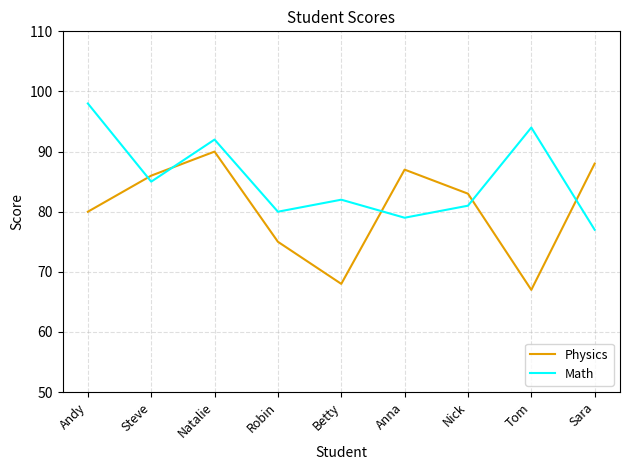

What is the difference between the maximum and second lowest values in the Physics series?

22